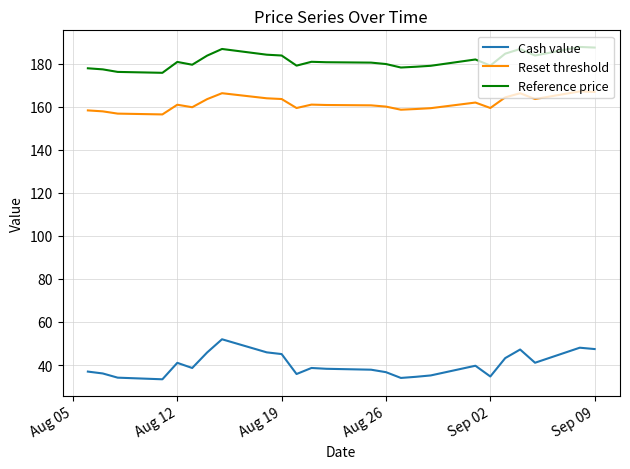

Which series has the largest total across all categories?

Reference price